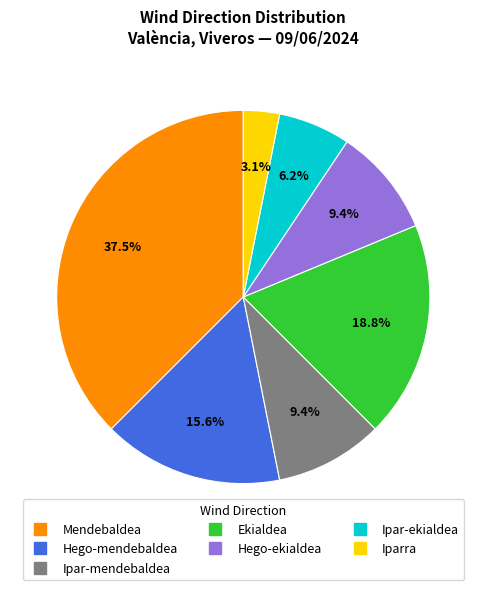

Is the sum of Hego-ekialdea and Ipar-ekialdea greater than half?

No